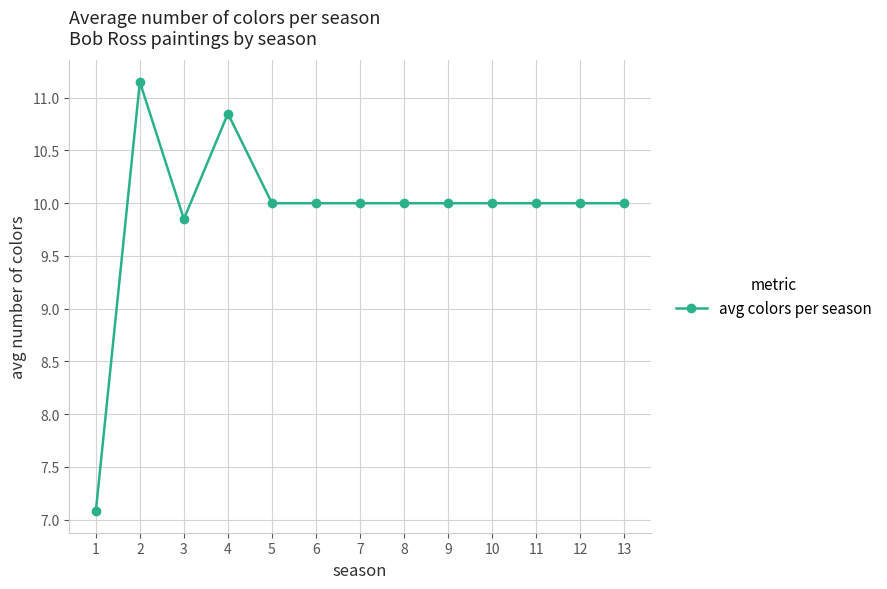

The chart shows a value of 13.5 at 13. True or false?

False